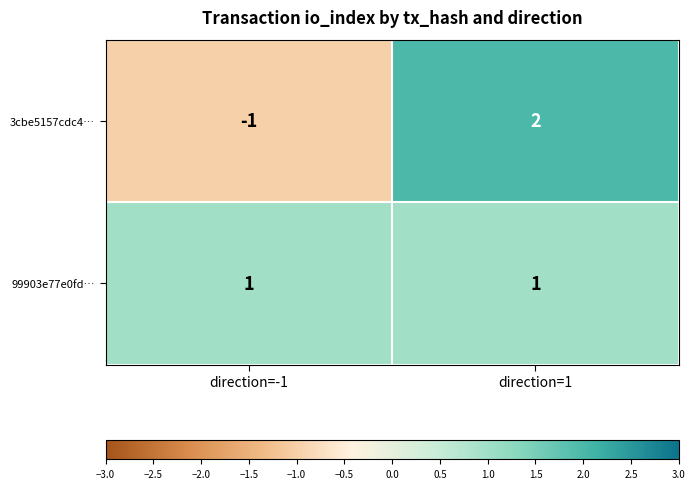

Between direction=-1 and direction=1, which series saw the biggest shift?

3cbe5157cdc4…